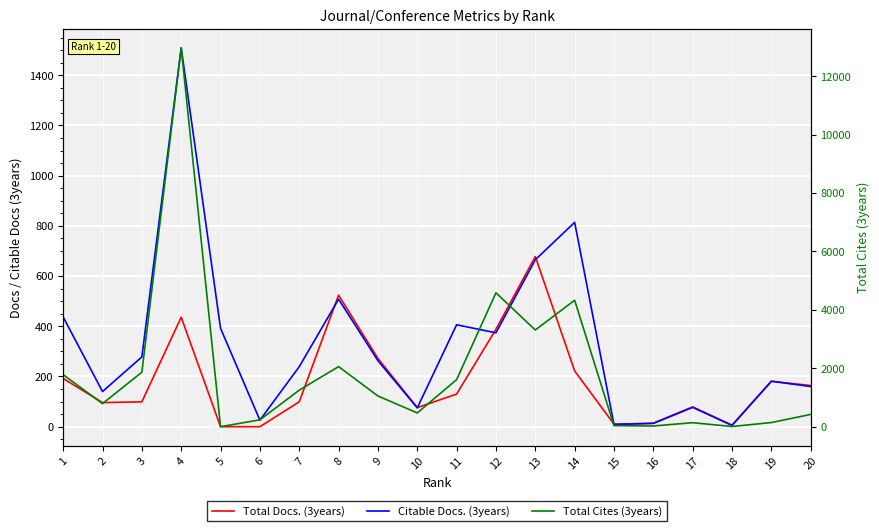

Is it true that Total Cites (3years) equals 4 at 18?

False